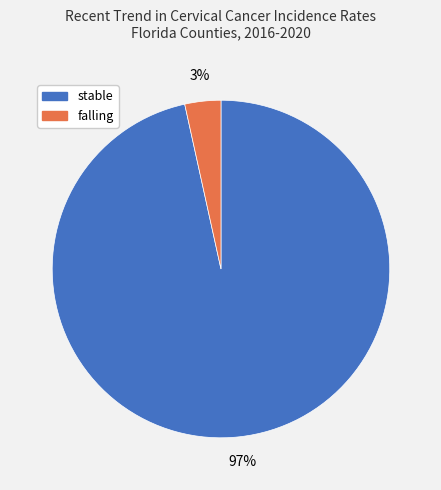

To the nearest percent, what is the average slice percentage?

50%